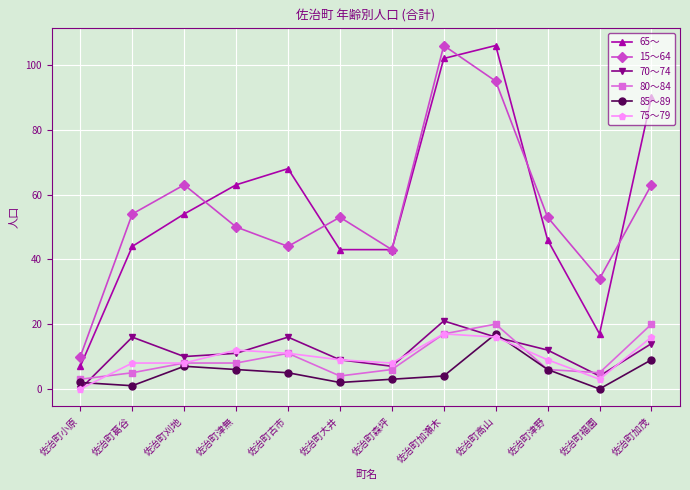

True or false: 80～84 and 70～74 cross at least once.

True